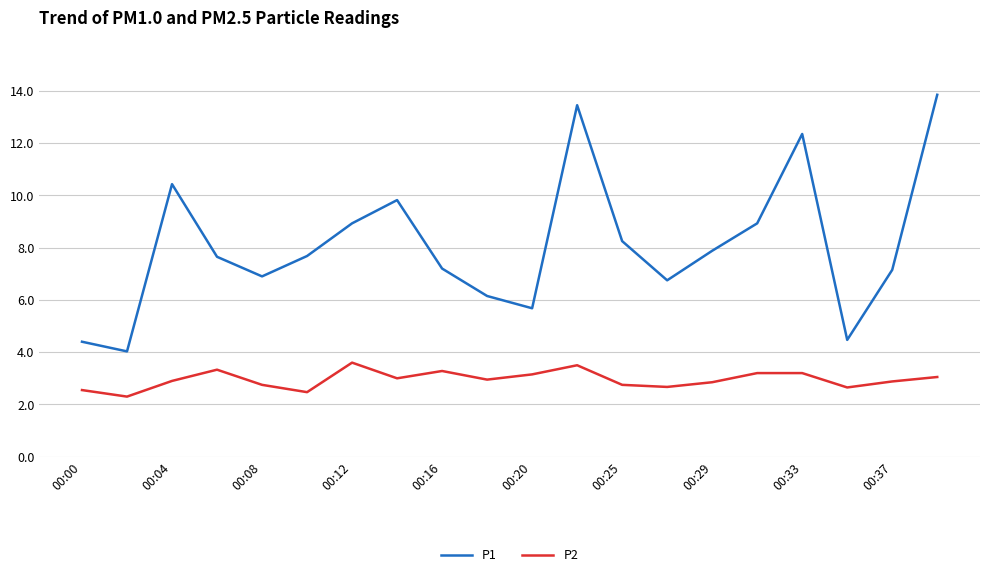

What is the difference between the maximum and minimum values in the P2 series?

1.3